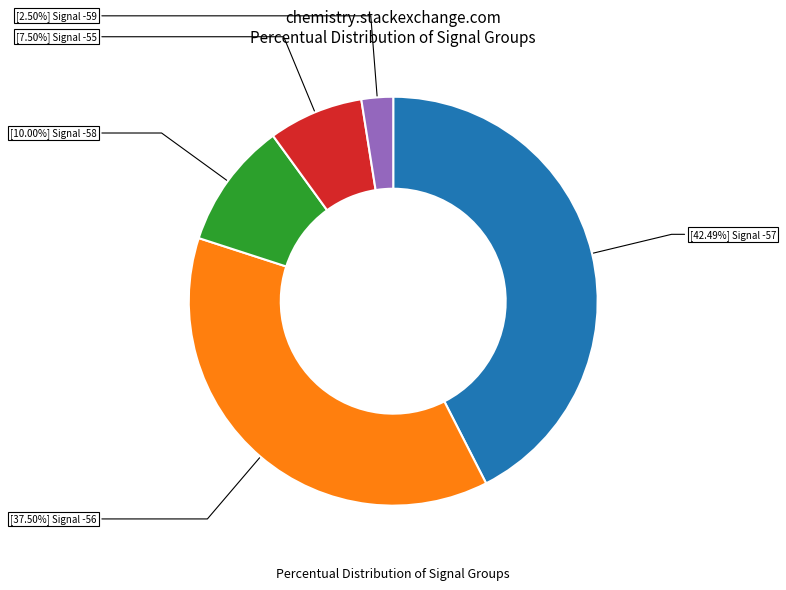

Is there any slice that represents more than half of the pie?

No